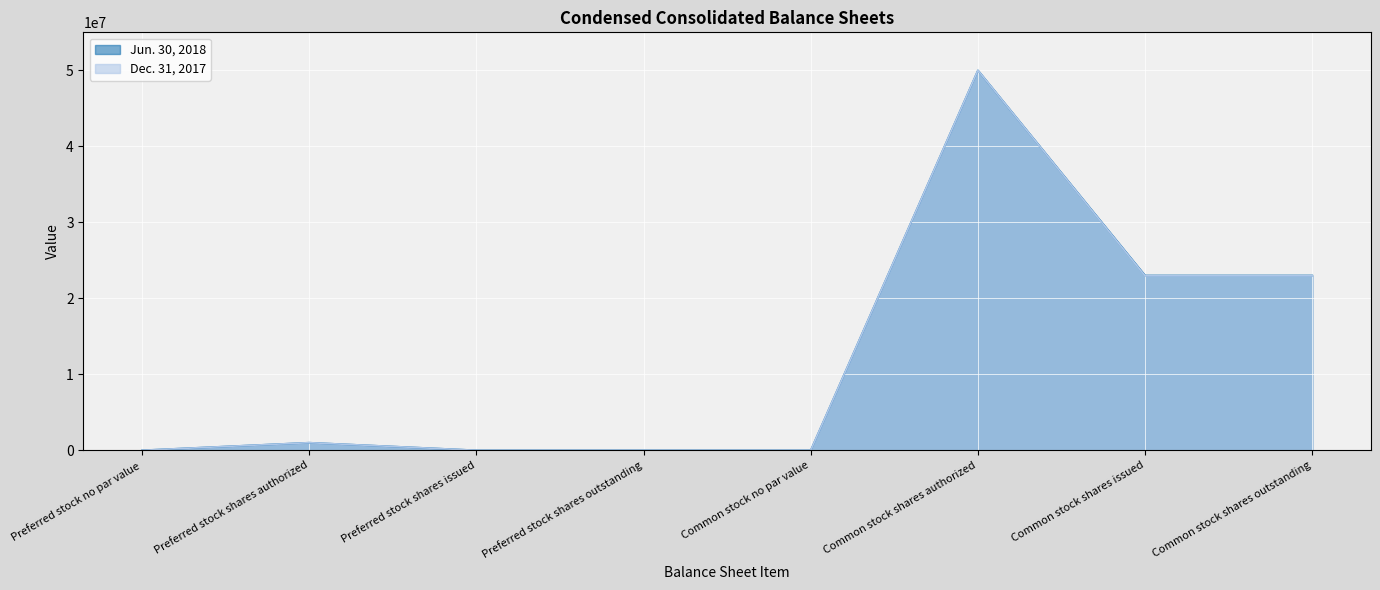

Which label corresponds to the smallest value in the chart?

Preferred stock no par value